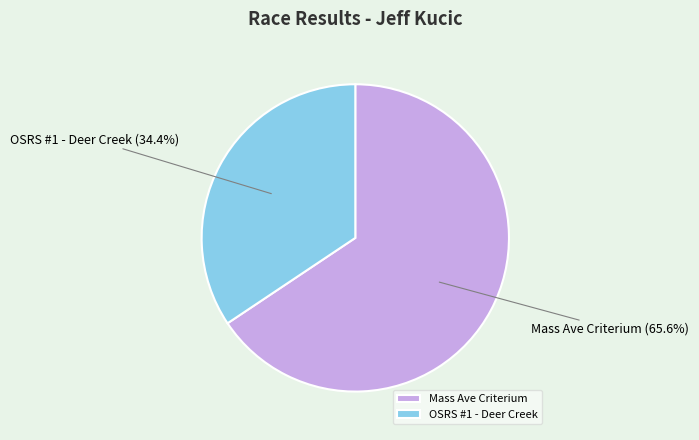

What percentage is the OSRS #1 - Deer Creek slice, to the nearest percent?

34%